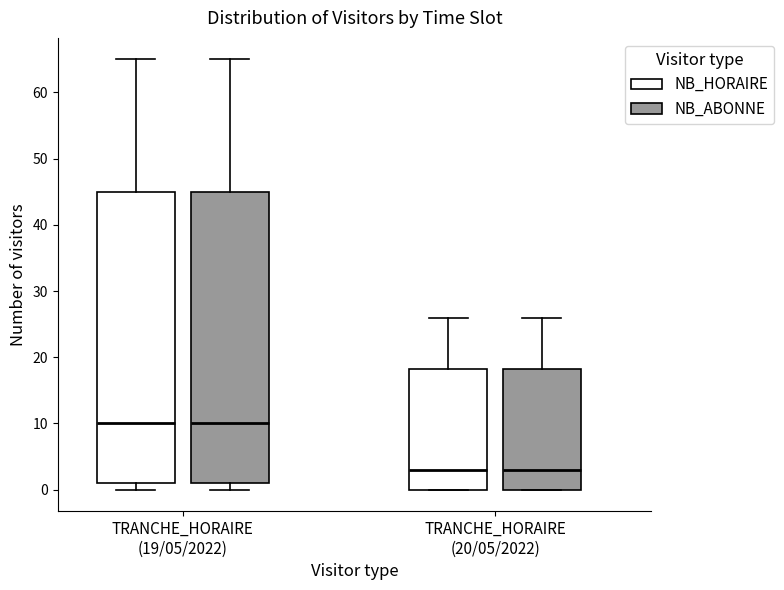

Where is the lower edge of the box for TRANCHE_HORAIRE (20/05/2022) (NB_HORAIRE) on the y-axis? The values are not printed on the chart, so give them approximately, as read against the axis.

0